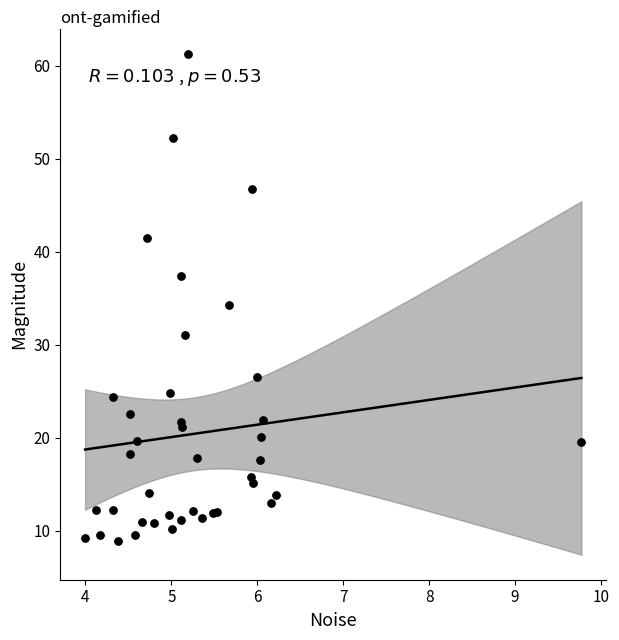

What Y value in the scatter plot is closest to 35?

34.2